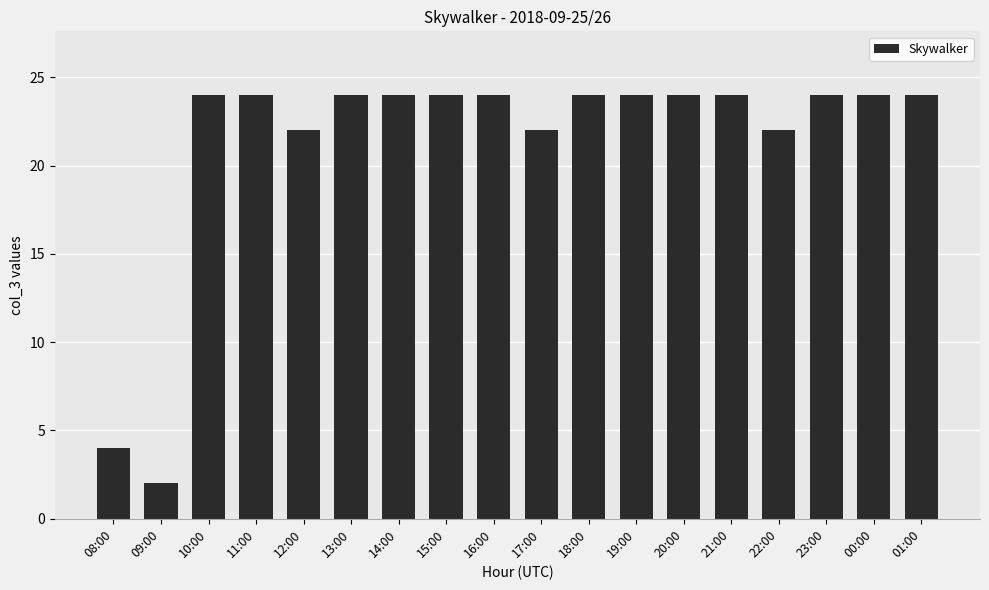

What is the difference between the maximum and minimum values?

22